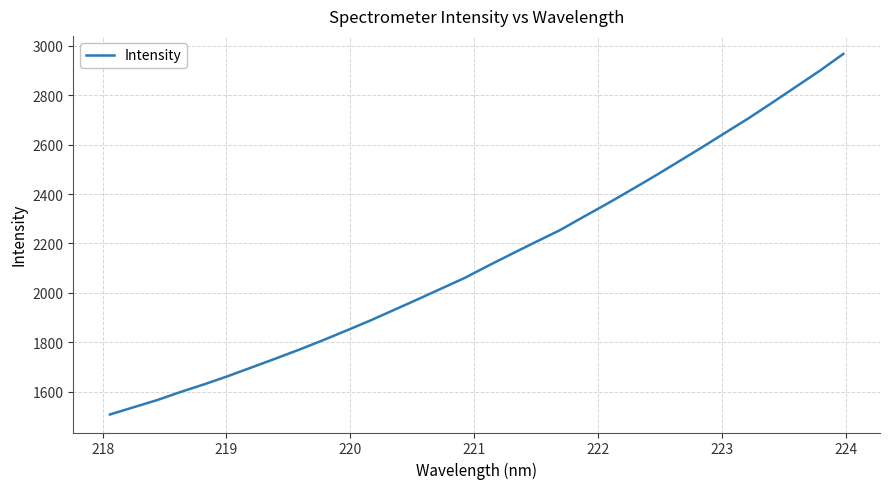

How many categories are shown in the chart?

32